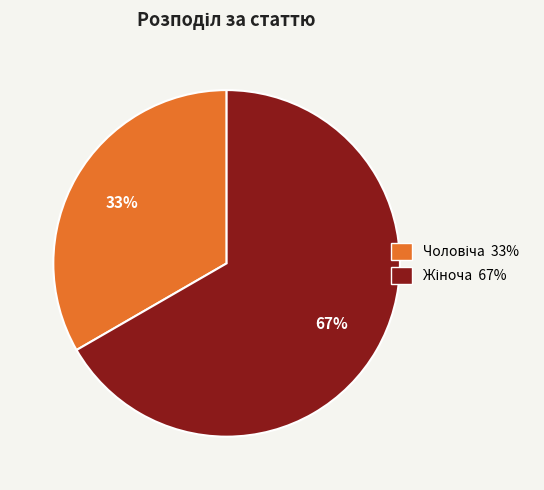

To the nearest percent, what is the average slice percentage?

50%